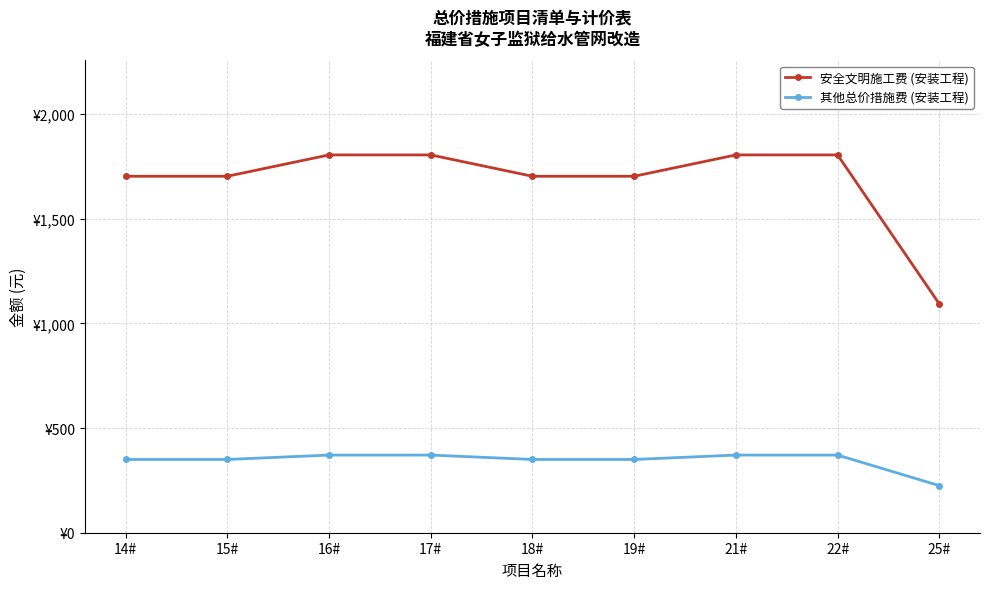

Does the chart have visible grid lines?

Yes